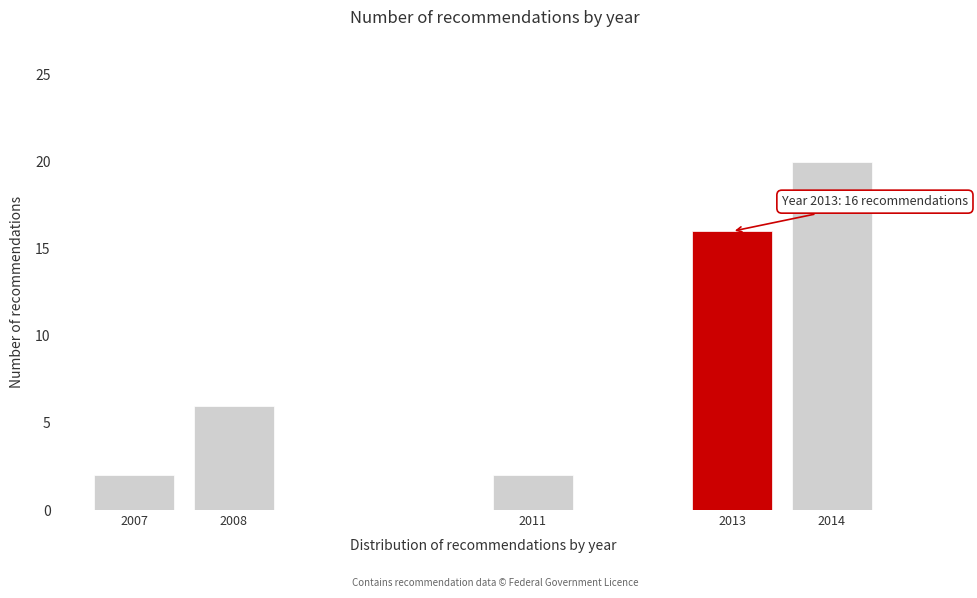

Reading left to right, extract all data points from this chart.

2	6	2	16	20